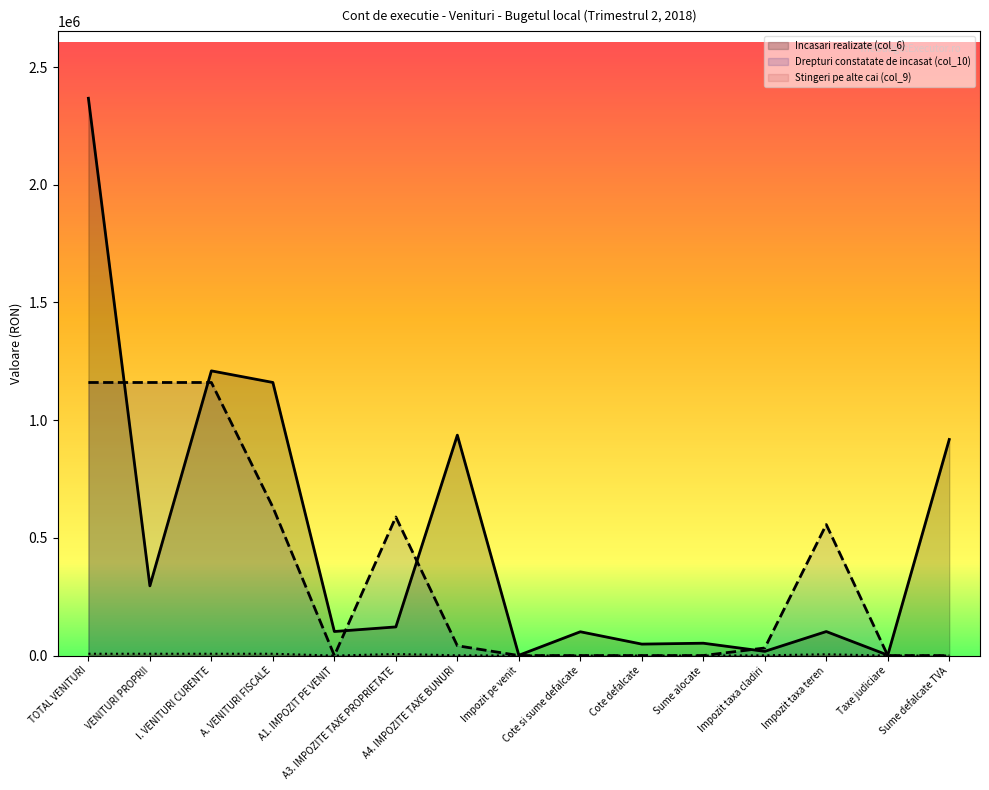

At which category is the sum across all series the highest?

TOTAL VENITURI